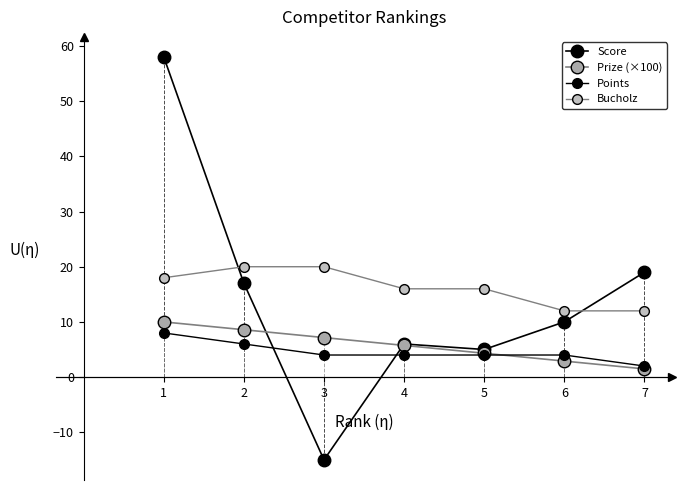

What is the difference between the maximum and minimum values in the Prize (×100) series?

8.5